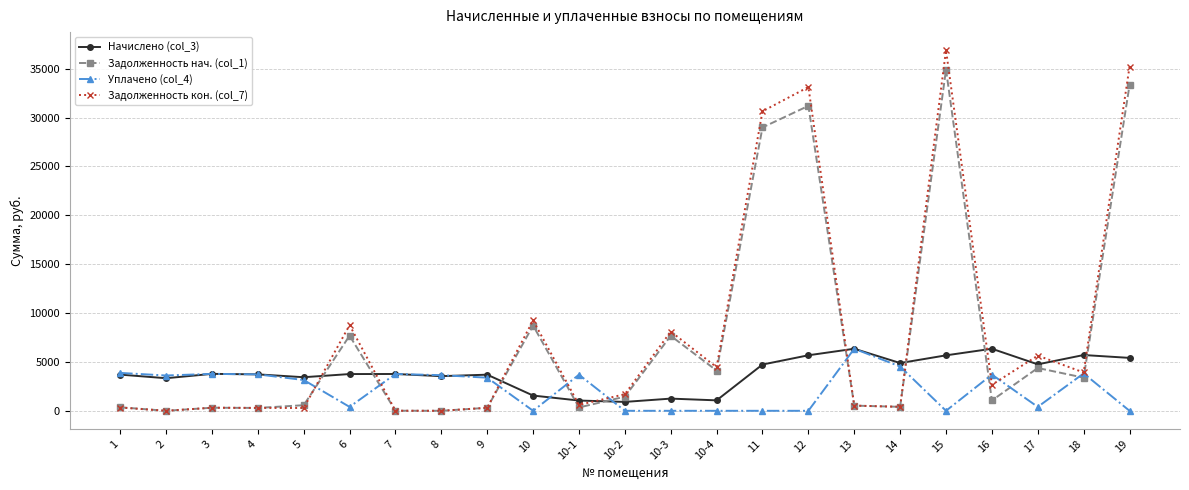

What is the maximum value shown in the chart?

36892.8